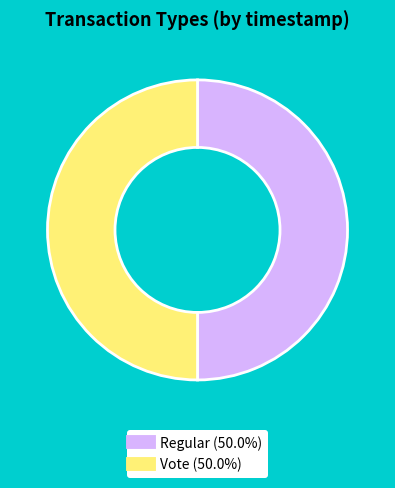

Approximately how many times larger is the value at Vote compared to Regular?

1.0